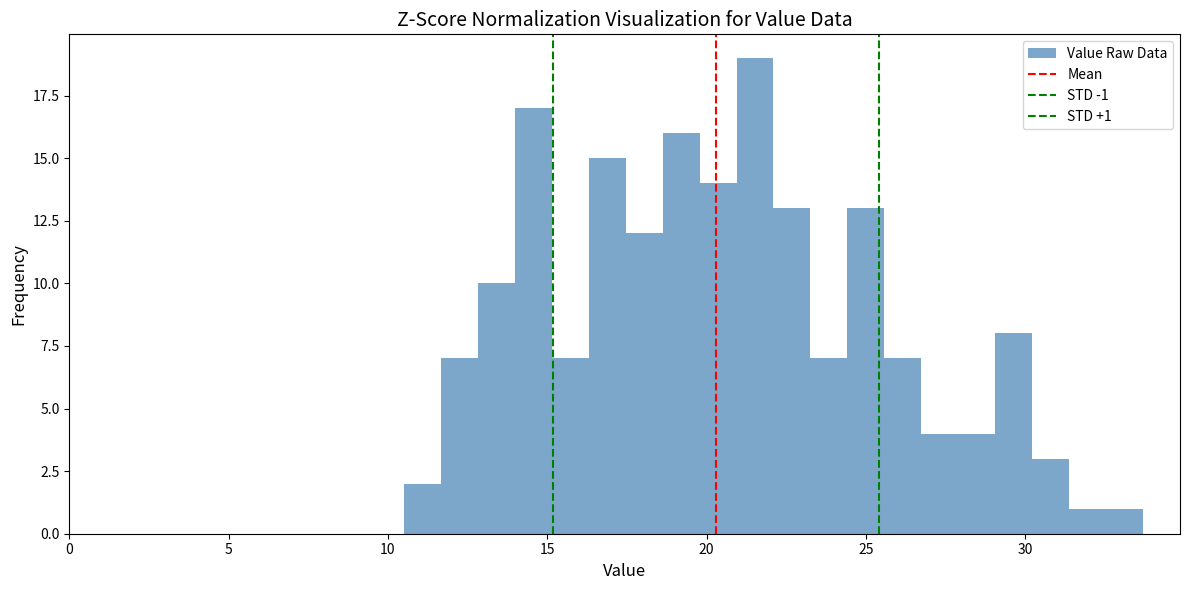

Around what value on the x-axis is the tallest bar? Give the approximate position of its centre, as read against the axis.

21.5